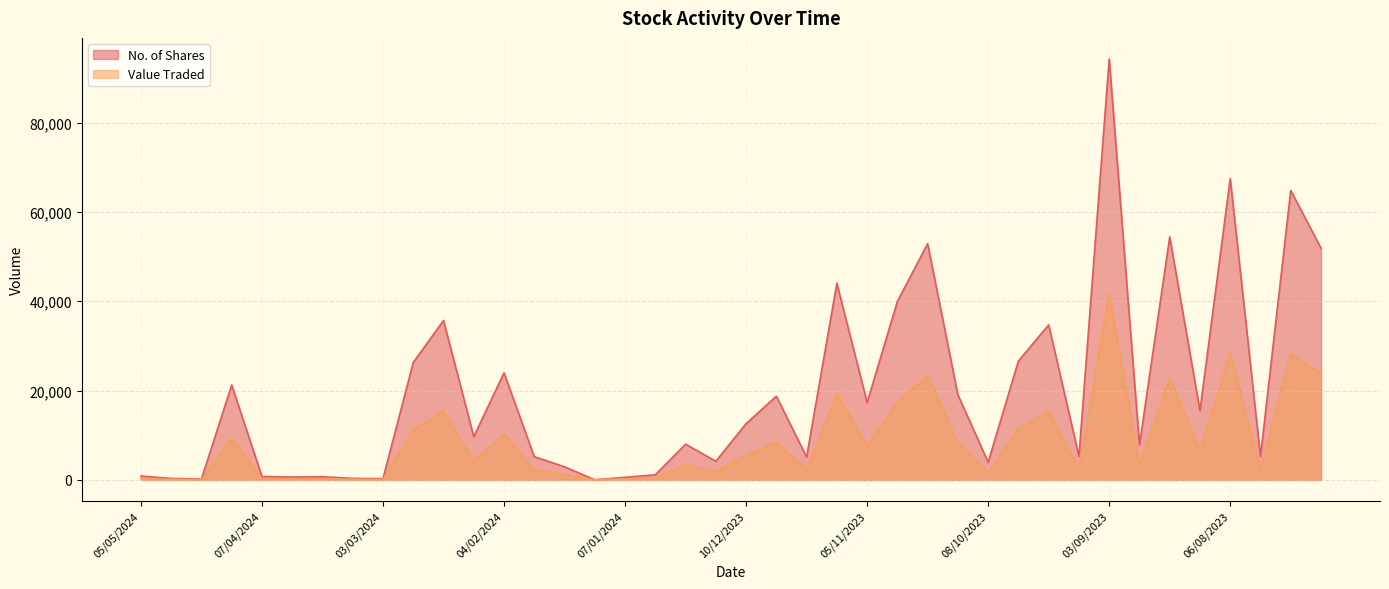

The value of Value Traded at 07/04/2024 is 505. True or false?

False